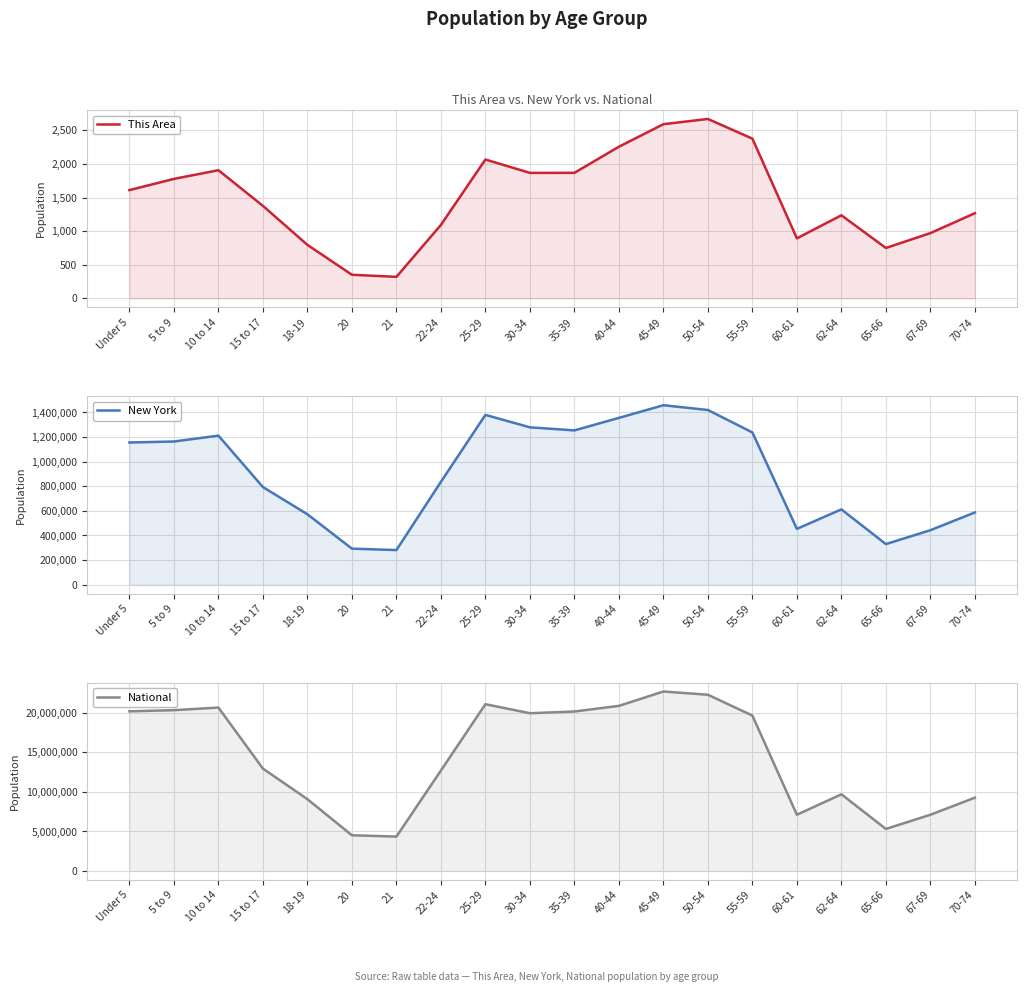

What is the average value of the This Area series?

1502